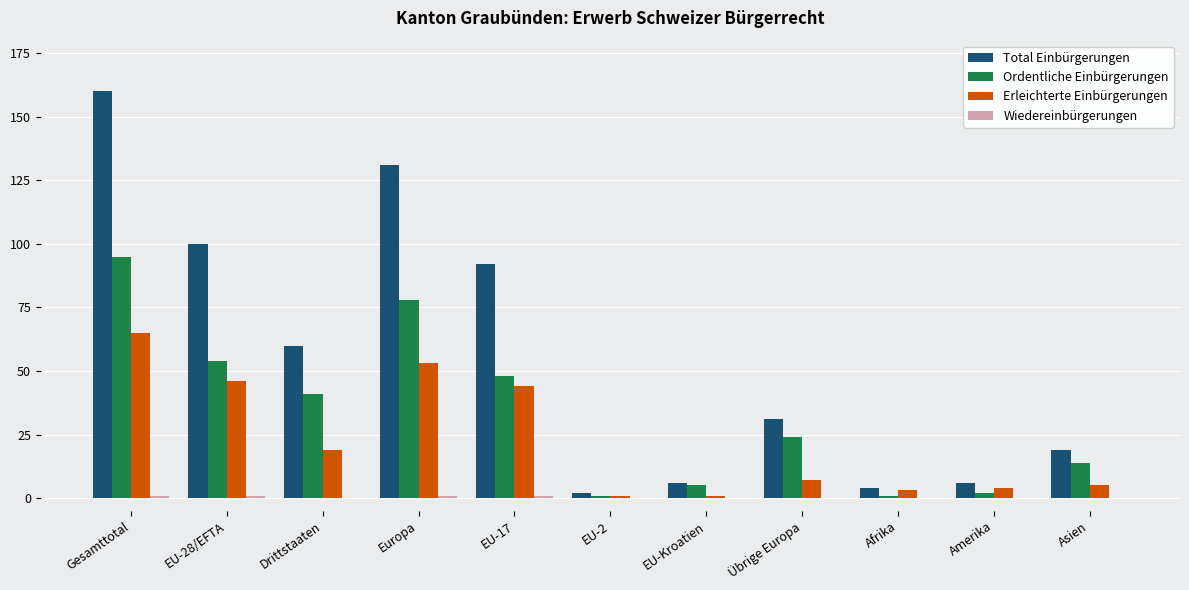

What is the sum of all Erleichterte Einbürgerungen values?

248